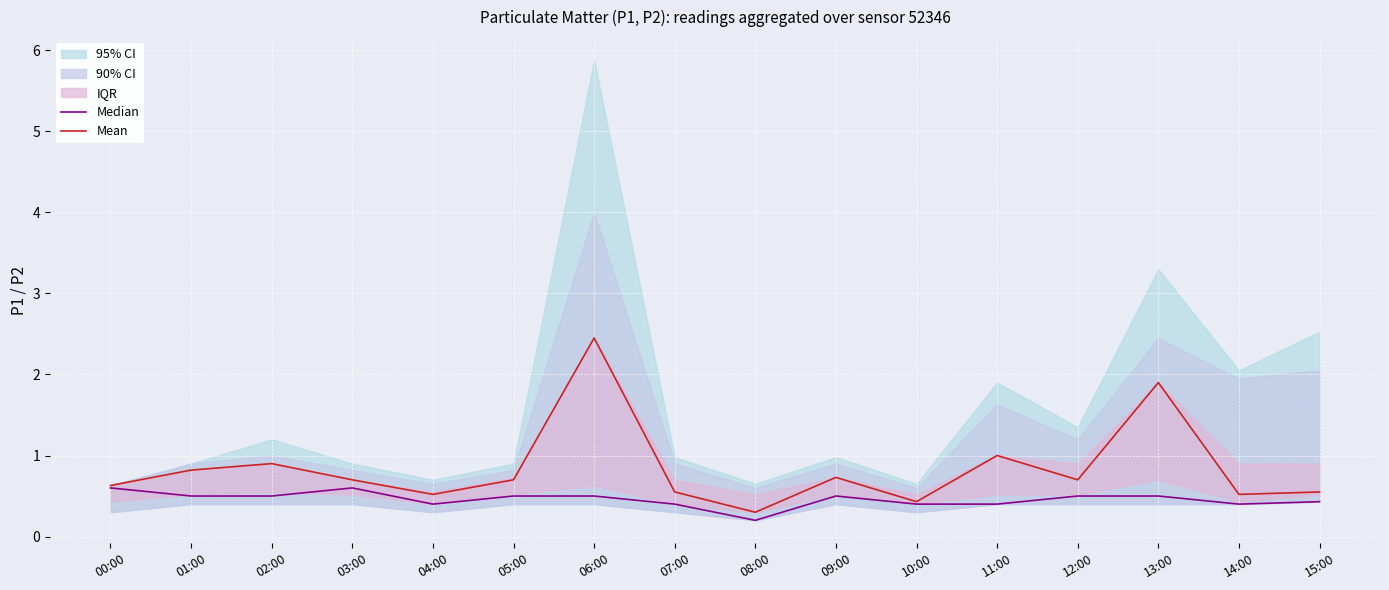

Read the Mean value at 01:00.

0.8